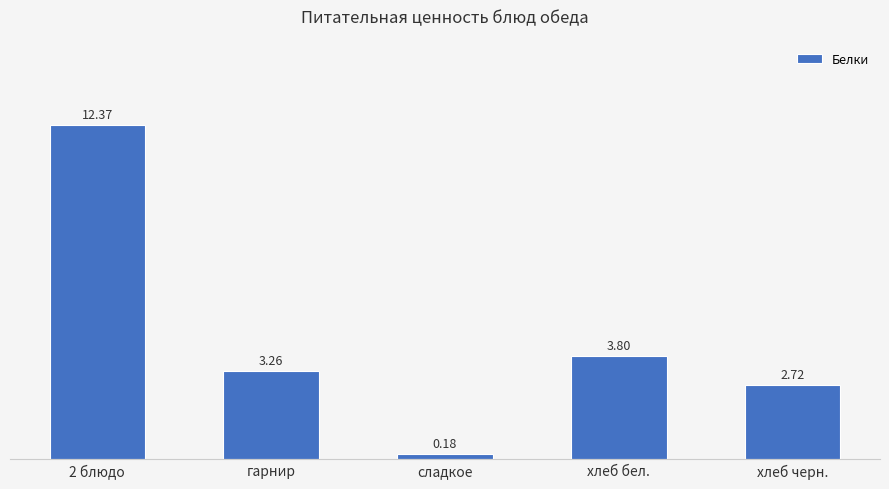

Which has a higher value, 2 блюдо or сладкое?

2 блюдо